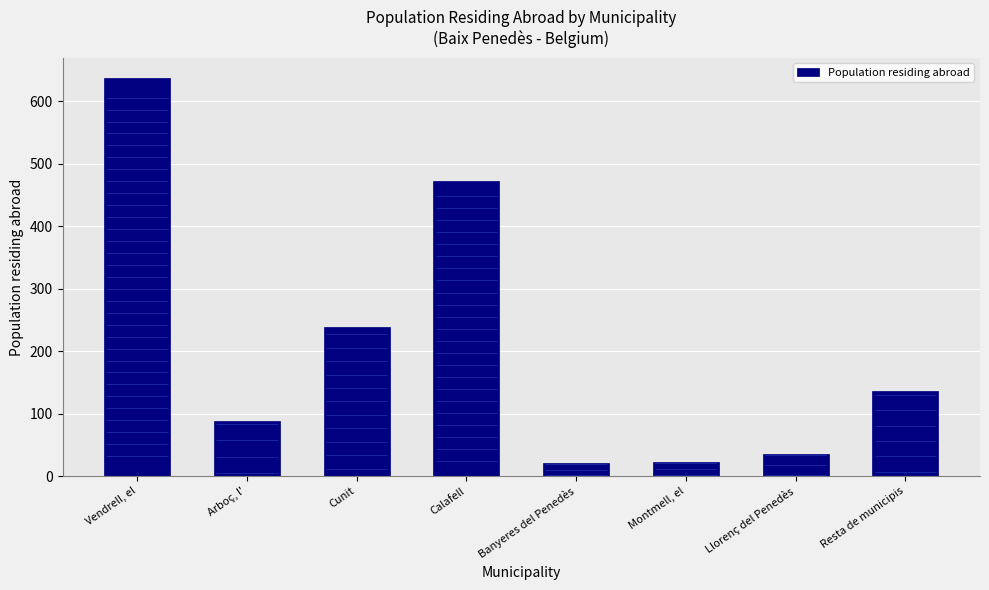

What is the change in value from Arboç, l' to Llorenç del Penedès?

-52